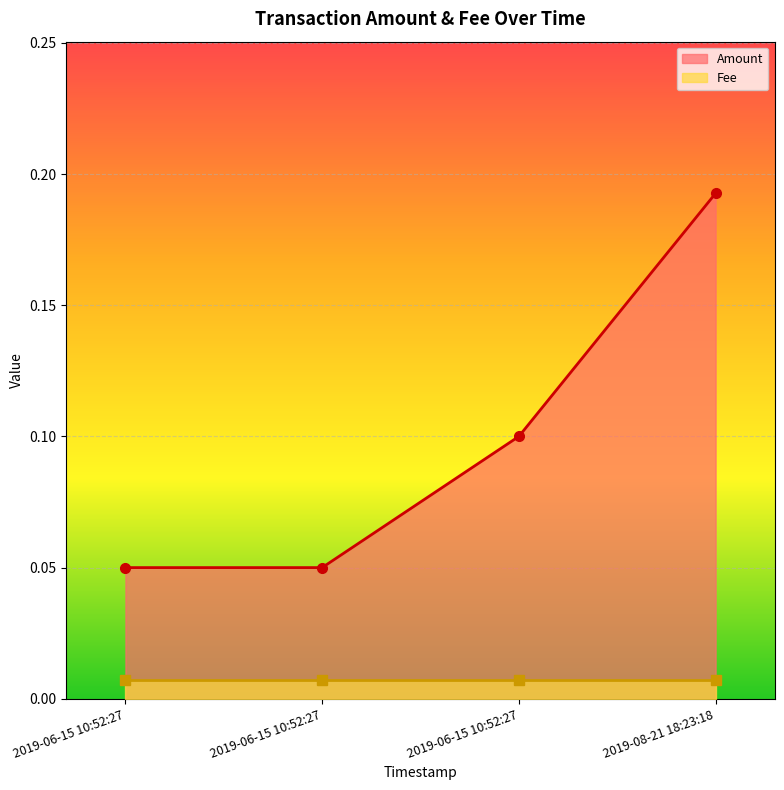

The Fee series shows 0.0 at 2019-06-15 10:52:27. True or false?

False